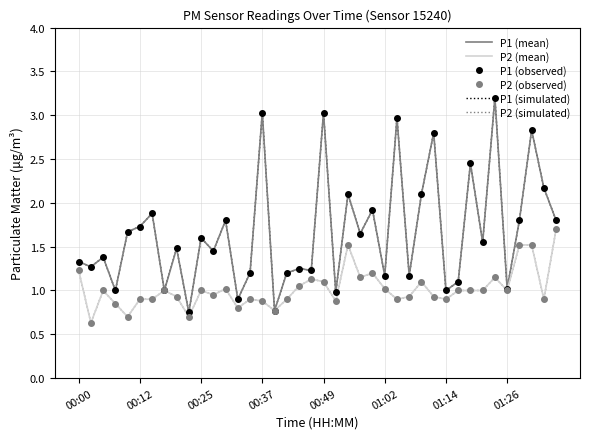

What is the label of the 8th point from the right?

32